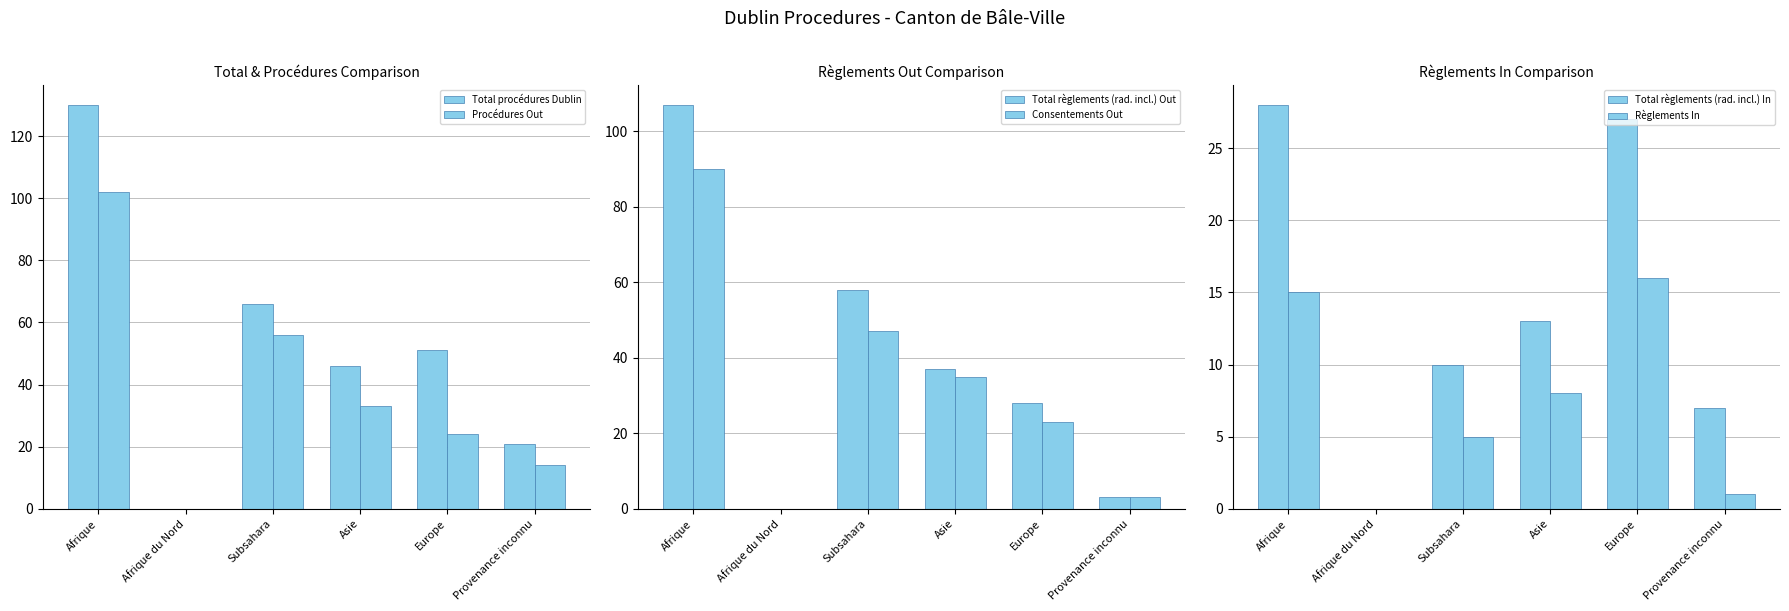

At which category is the sum across all series the highest?

Afrique